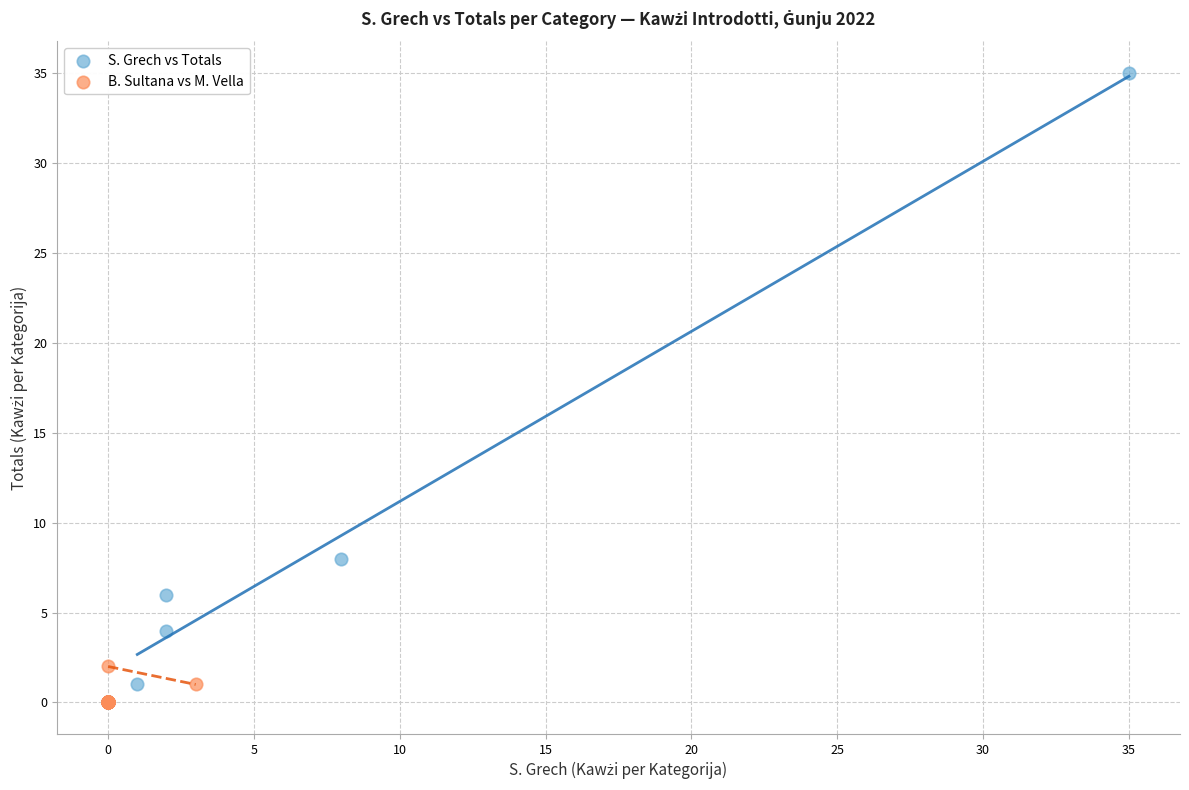

Which series has the largest Y range (max minus min)?

S. Grech vs Totals